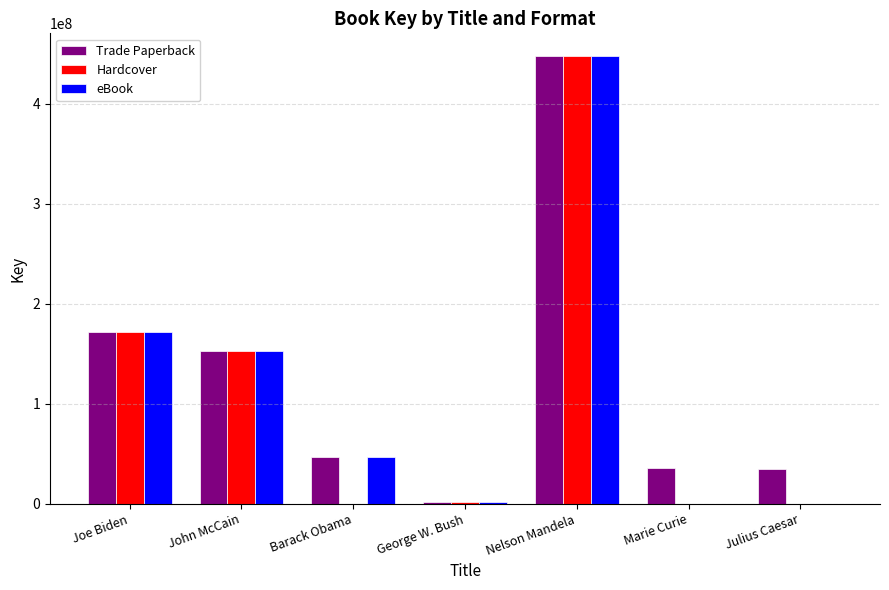

Where is Hardcover nearest to the value 224152317?

Joe Biden